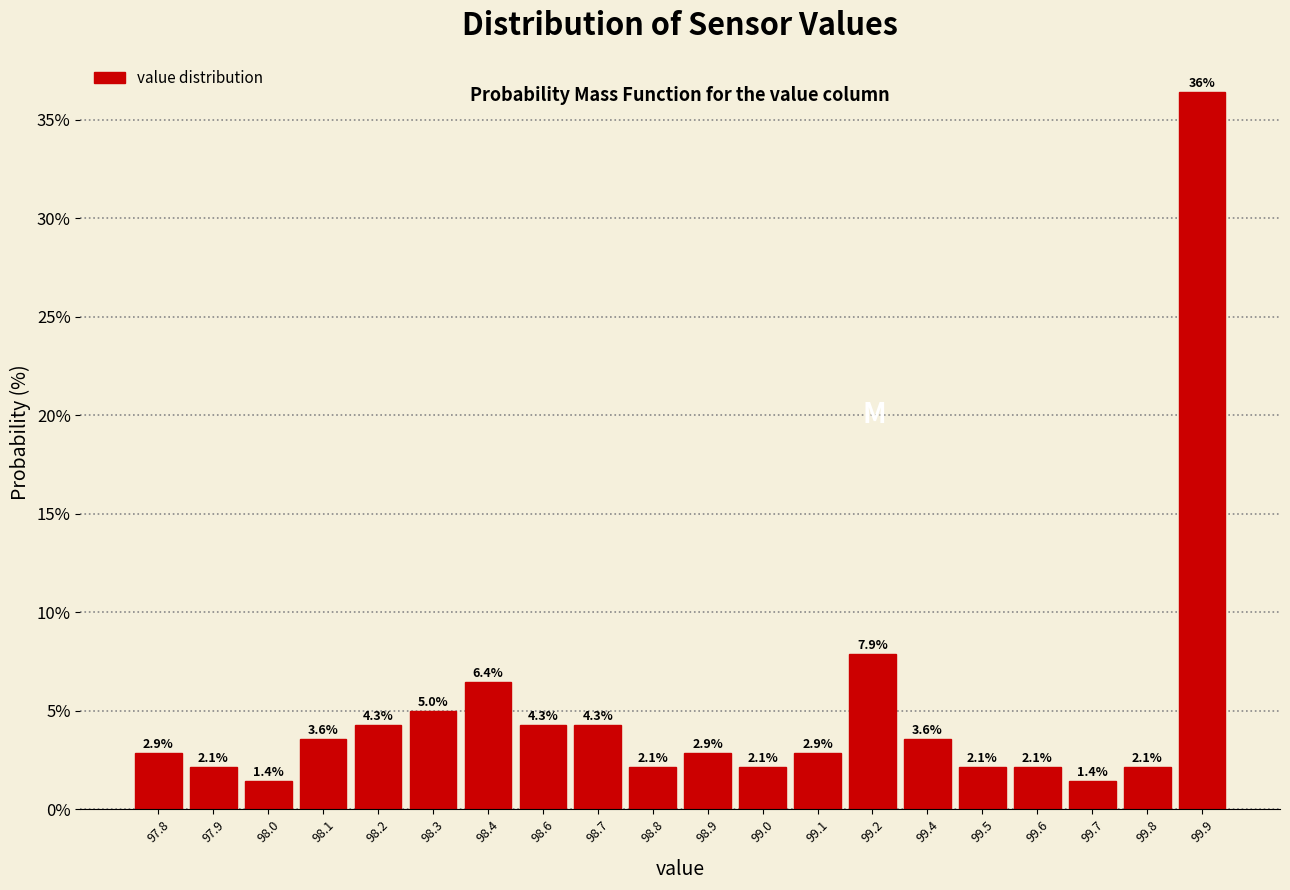

Reading right to left, what are all the values shown in this chart?

36.4	2.1	1.4	2.1	2.1	3.6	7.9	2.9	2.1	2.9	2.1	4.3	4.3	6.4	5.0	4.3	3.6	1.4	2.1	2.9